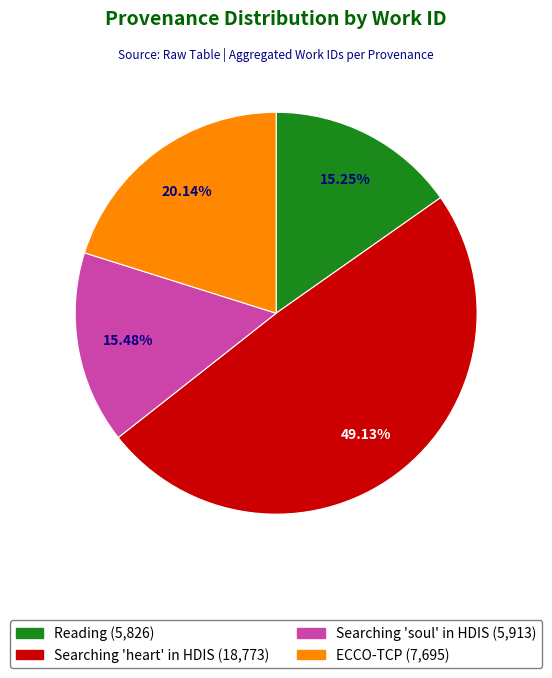

To the nearest percent, what is the average slice percentage?

25%